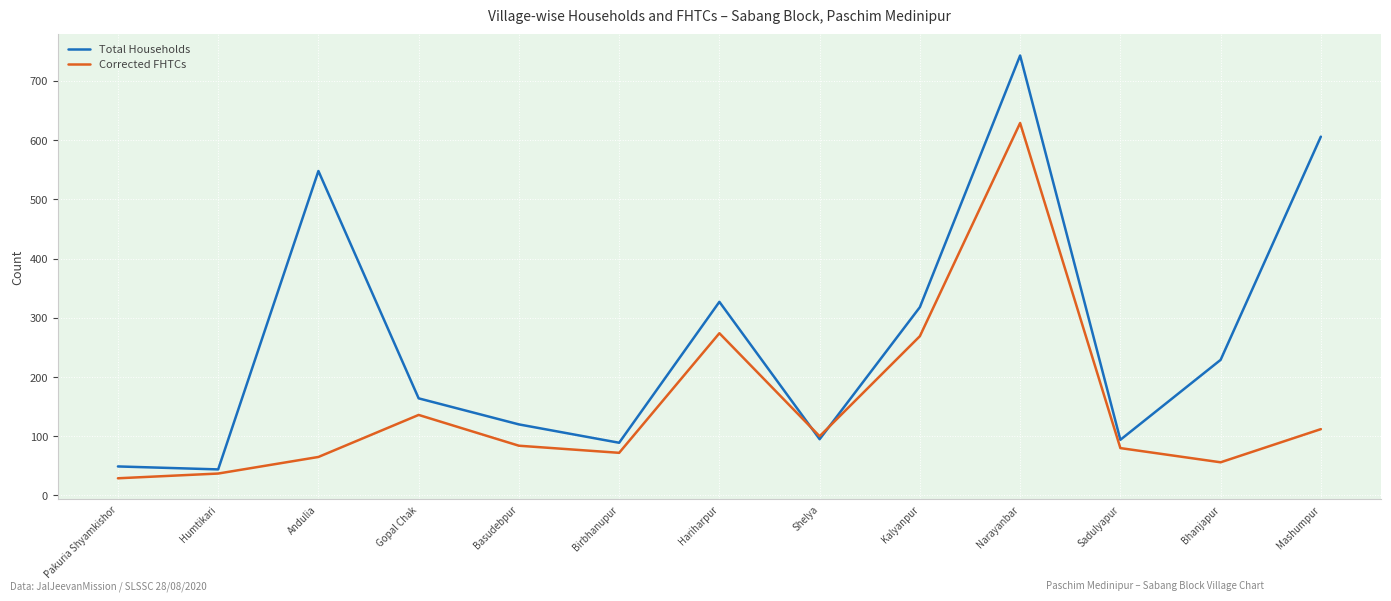

Which label corresponds to the largest value in the chart?

Narayanbar